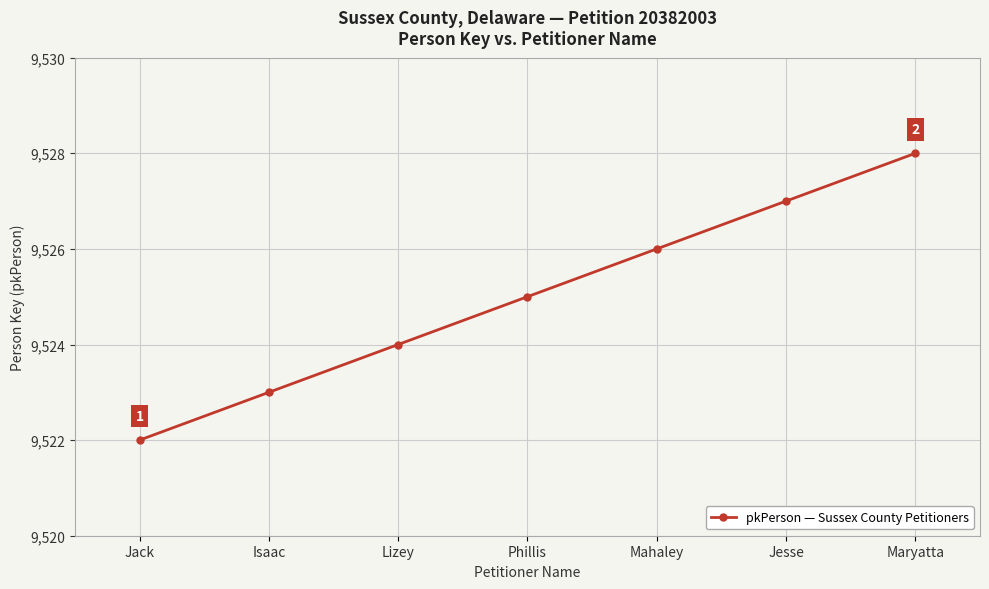

What is the difference between the second highest and second lowest values?

4